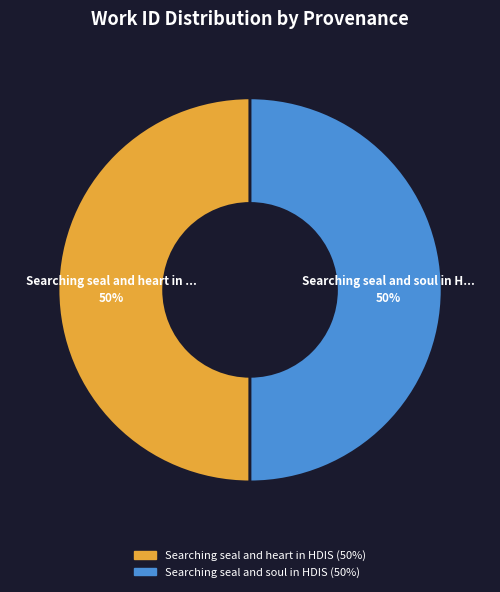

What percentage is the Searching seal and soul in HDIS slice, to the nearest percent?

50%